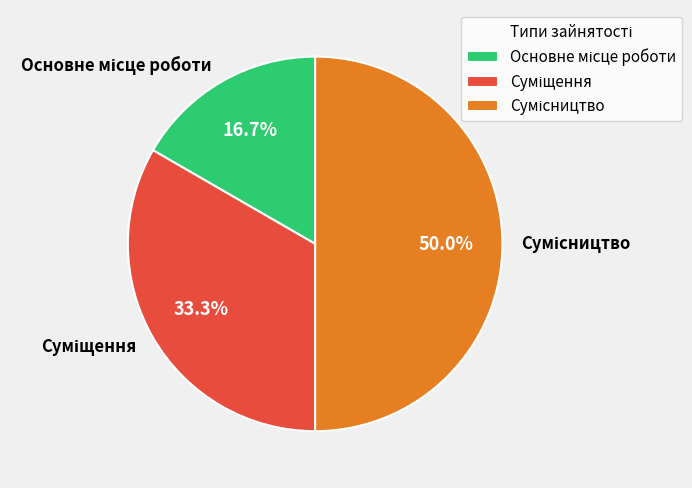

How many slices are in this pie chart?

3